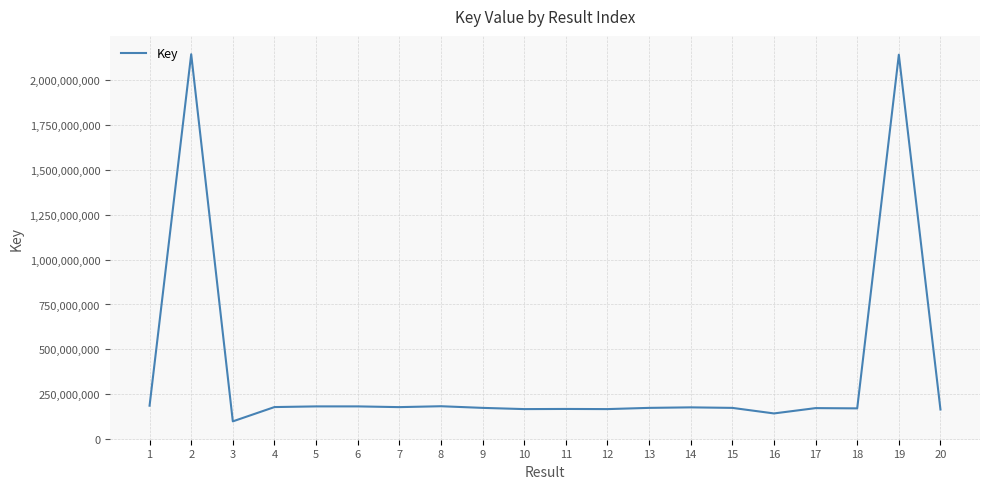

The value at 7 is 179342919. True or false?

True